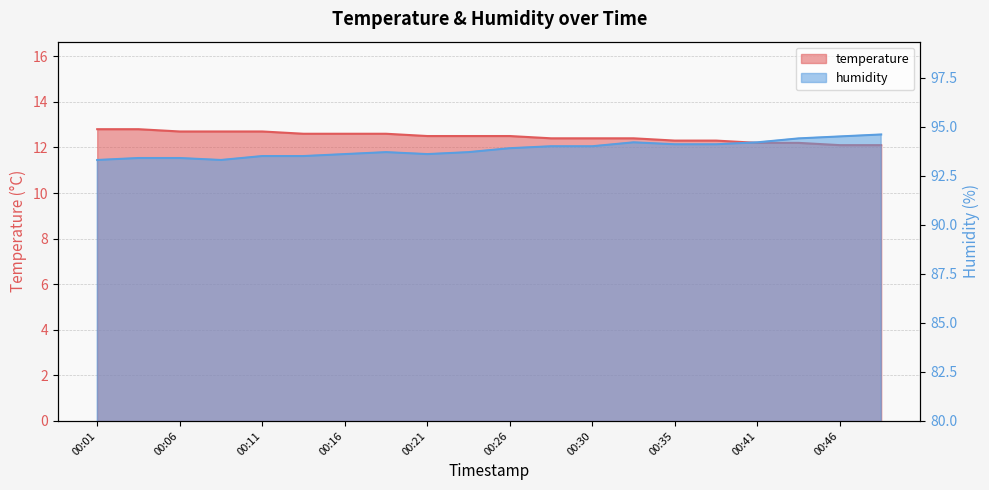

True or false: temperature has more than 2 points higher than both neighbors.

False